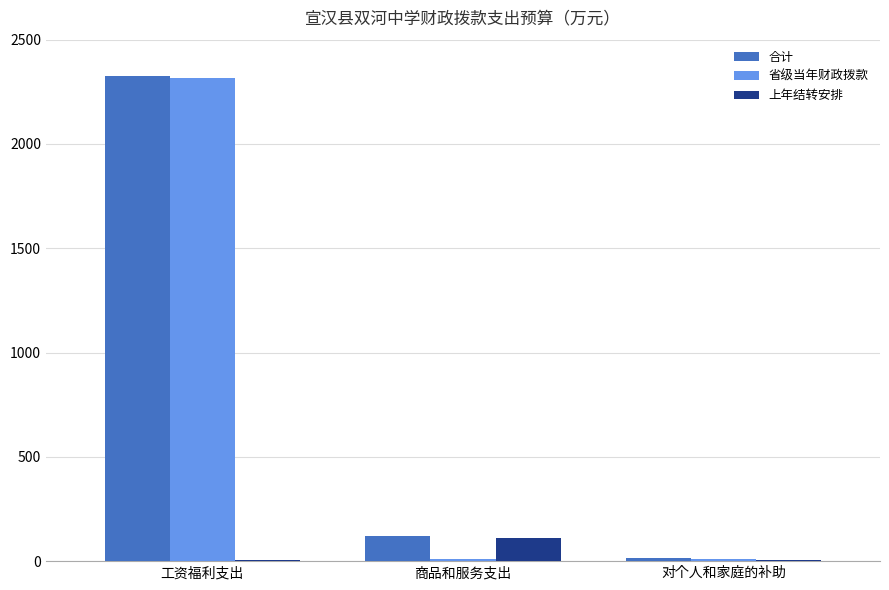

What is the difference between the 省级当年财政拨款 values at 工资福利支出 and 商品和服务支出?

2308.4